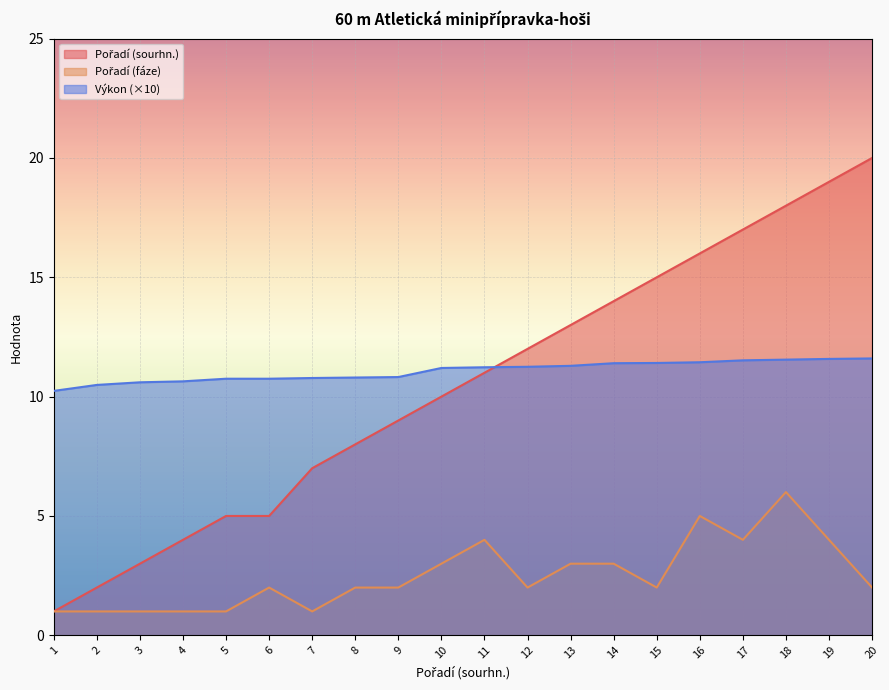

What is the difference between the highest and lowest values at 14?

11.0